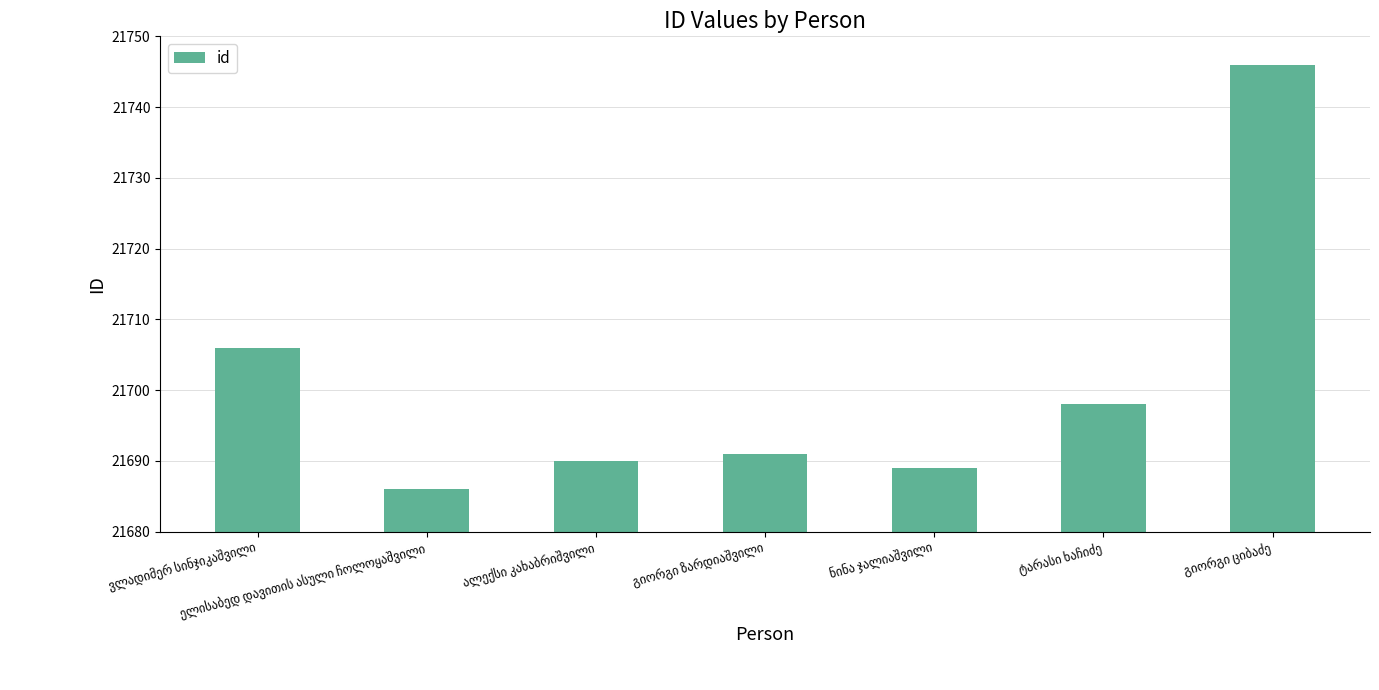

Reading left to right, list all the values displayed in this chart.

21706	21686	21690	21691	21689	21698	21746